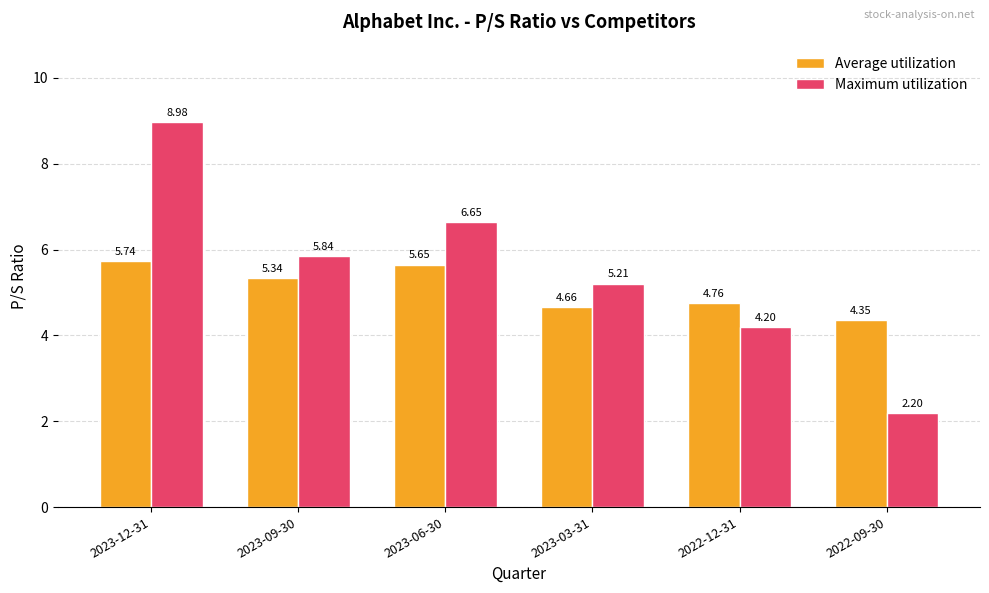

List the series in order of their peak value, highest first.

Maximum utilization, Average utilization